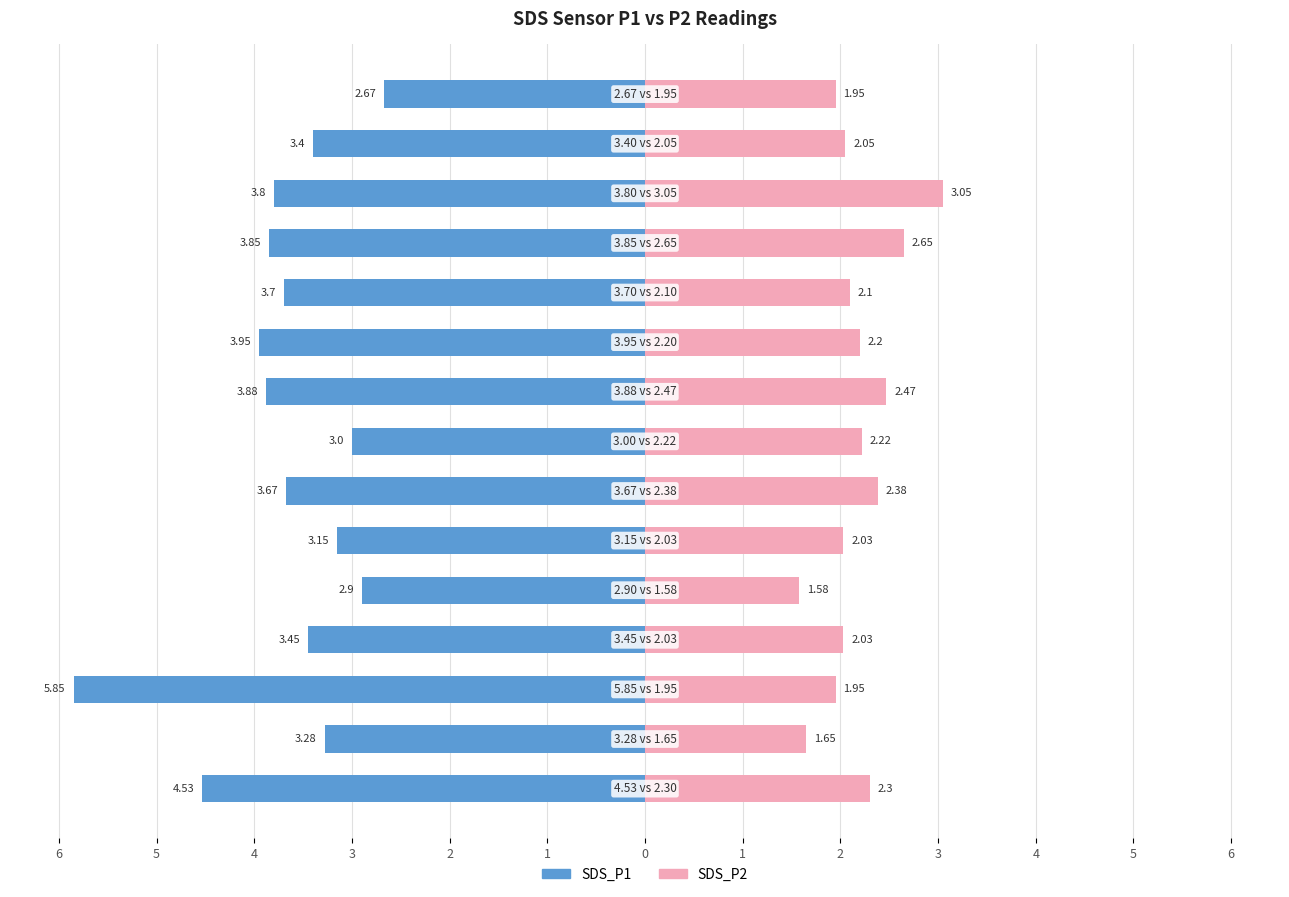

What is the sum of all SDS_P2 values?

32.6